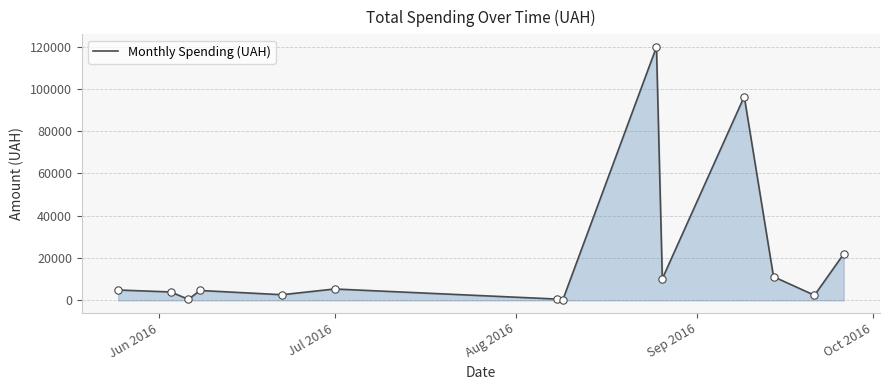

What is the difference between the maximum and minimum values?

119511.2